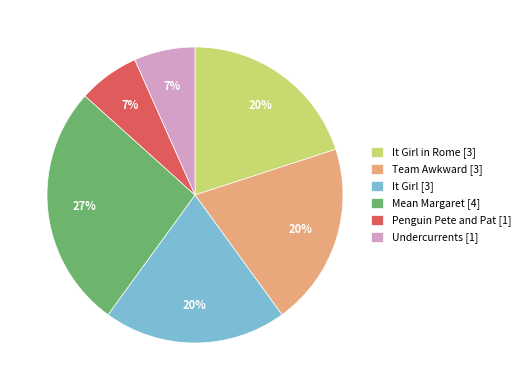

To the nearest percent, what percentage of the pie is It Girl [3]?

20%